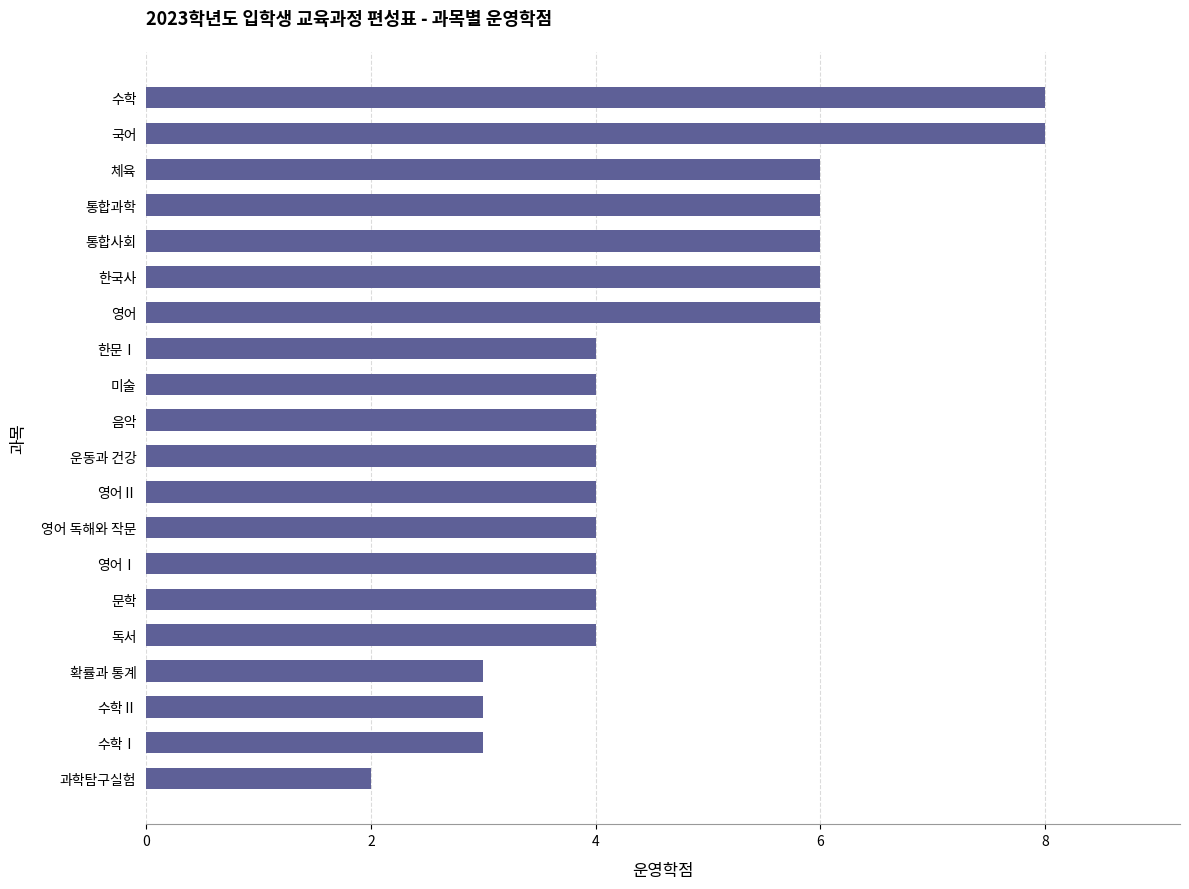

Reading top to bottom, extract all data points from this chart.

수학=8	국어=8	체육=6	통합과학=6	통합사회=6	한국사=6	영어=6	한문Ⅰ=4	미술=4	음악=4	운동과 건강=4	영어Ⅱ=4	영어 독해와 작문=4	영어Ⅰ=4	문학=4	독서=4	확률과 통계=3	수학Ⅱ=3	수학Ⅰ=3	과학탐구실험=2